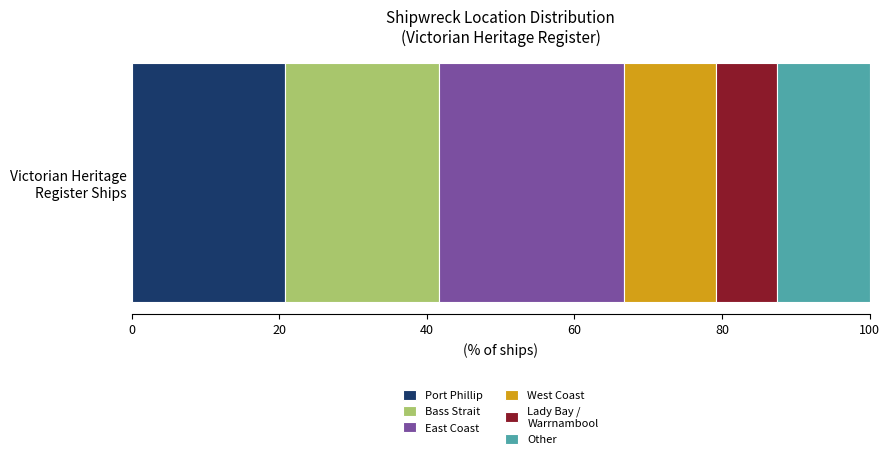

True or false: the data shows 4 at Other.

False